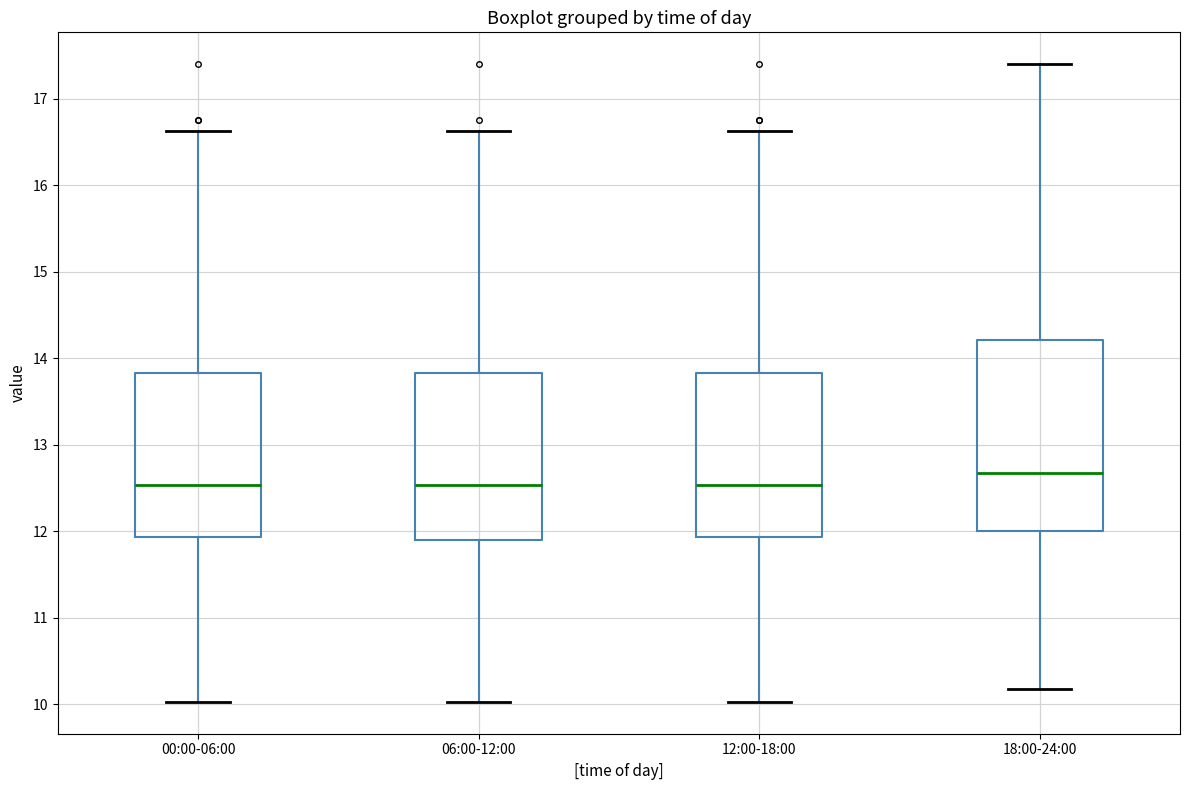

Reading left to right, read every box against the y-axis: the position of its median line, the range the box covers, and the ends of its whiskers. The values are not printed on the chart, so give them approximately, as read against the axis.

00:00-06:00: median 12.5, box 11.9 to 13.8, whiskers 10.0 to 16.6
06:00-12:00: median 12.5, box 11.9 to 13.8, whiskers 10.0 to 16.6
12:00-18:00: median 12.5, box 11.9 to 13.8, whiskers 10.0 to 16.6
18:00-24:00: median 12.7, box 12.0 to 14.2, whiskers 10.2 to 17.4